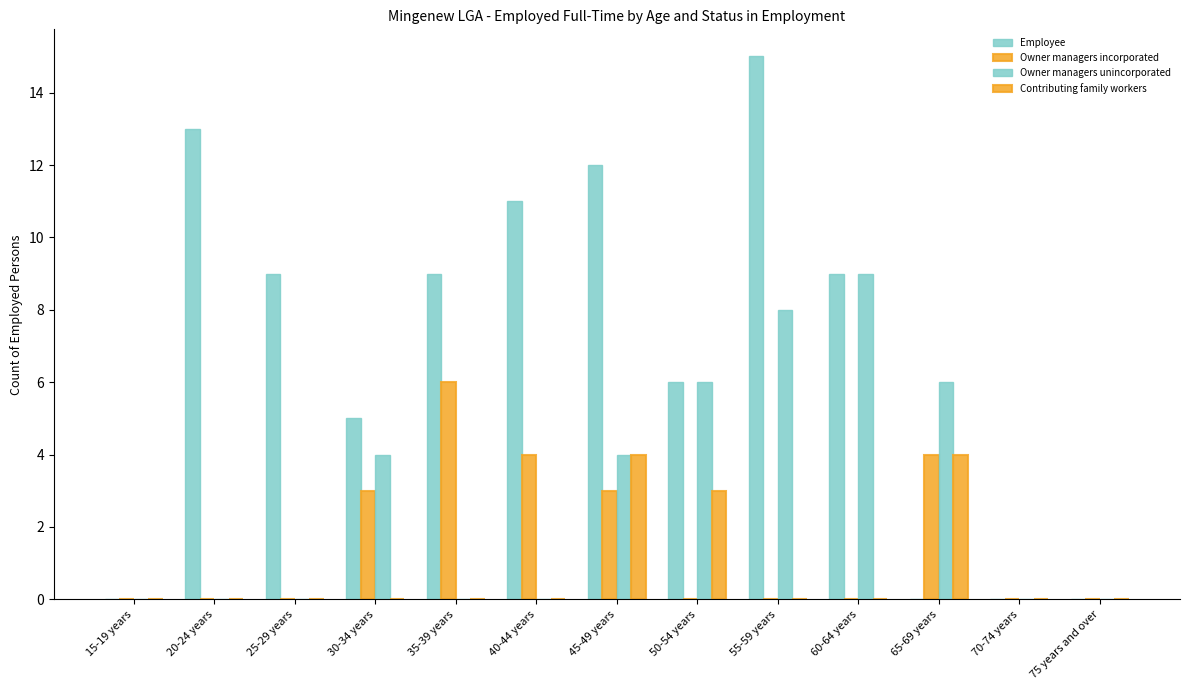

Reading left to right, what are all the values shown in this chart?

Employee: 0	13	9	5	9	11	12	6	15	9	0	0	0
Owner managers incorporated: 0	0	0	3	6	4	3	0	0	0	4	0	0
Owner managers unincorporated: 0	0	0	4	0	0	4	6	8	9	6	0	0
Contributing family workers: 0	0	0	0	0	0	4	3	0	0	4	0	0